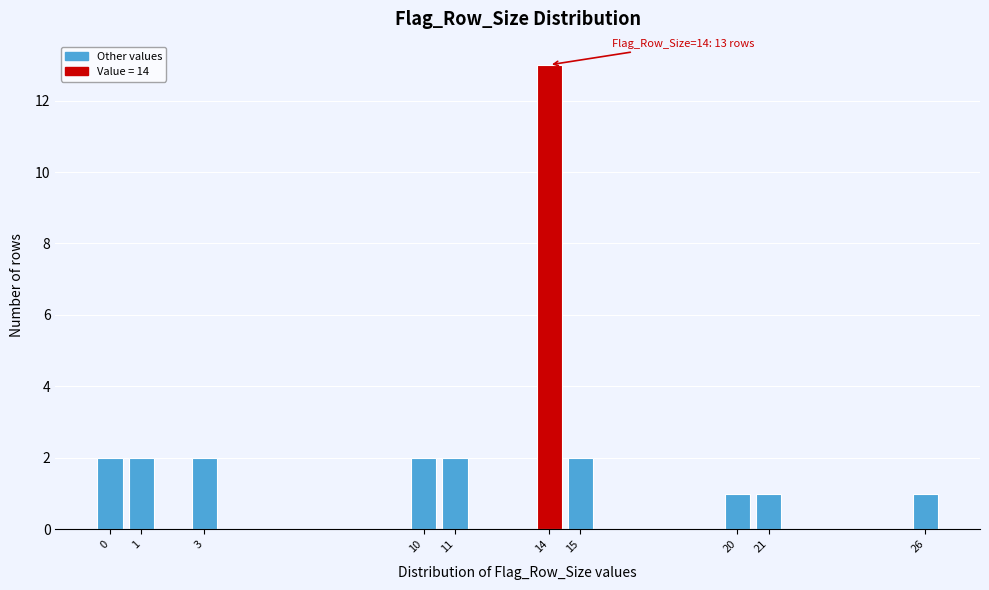

Reading left to right, what are all the values shown in this chart?

0=2	1=2	3=2	10=2	11=2	14=13	15=2	20=1	21=1	26=1